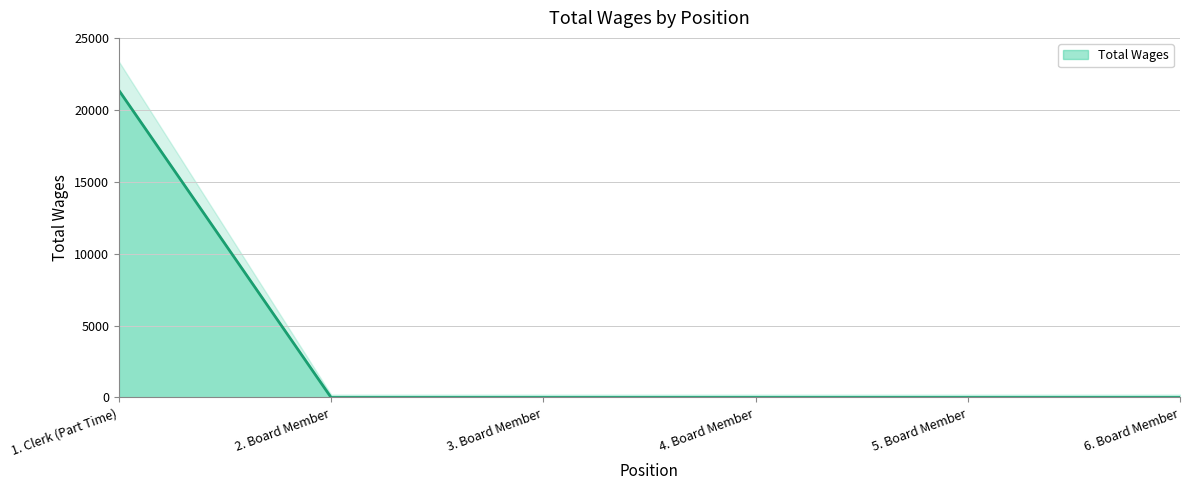

What is the greatest value displayed?

21356